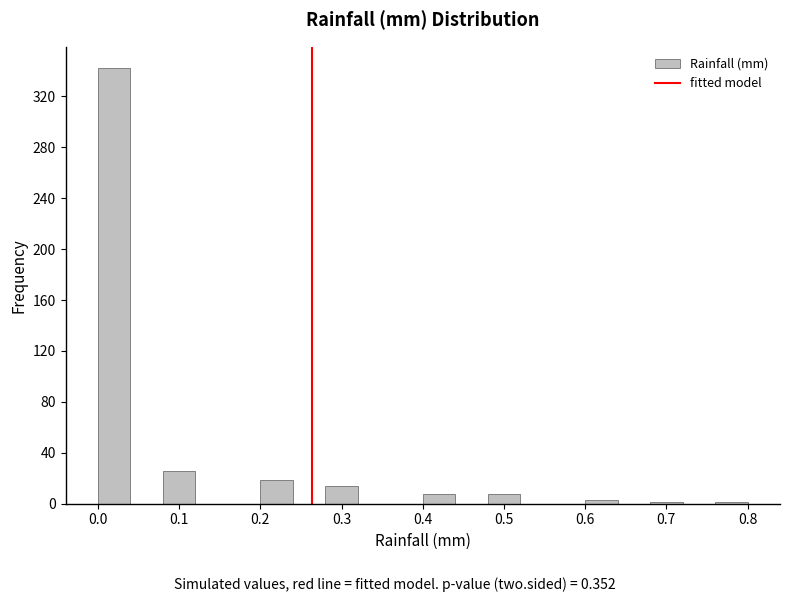

Reading left to right, transcribe this chart: for each bar, give the range it covers on the x-axis and its height. The values are not printed on the chart, so give them approximately, as read against the axis.

0.00 to 0.04: 340
0.04 to 0.08: 0
0.08 to 0.12: 25
0.12 to 0.16: 0
0.16 to 0.20: 0
0.20 to 0.24: 20
0.24 to 0.28: 0
0.28 to 0.32: 15
0.32 to 0.36: 0
0.36 to 0.40: 0
0.40 to 0.44: 10
0.44 to 0.48: 0
0.48 to 0.52: 10
0.52 to 0.56: 0
0.56 to 0.60: 0
0.60 to 0.64: under 5
0.64 to 0.68: 0
0.68 to 0.72: under 5
0.72 to 0.76: 0
0.76 to 0.80: under 5